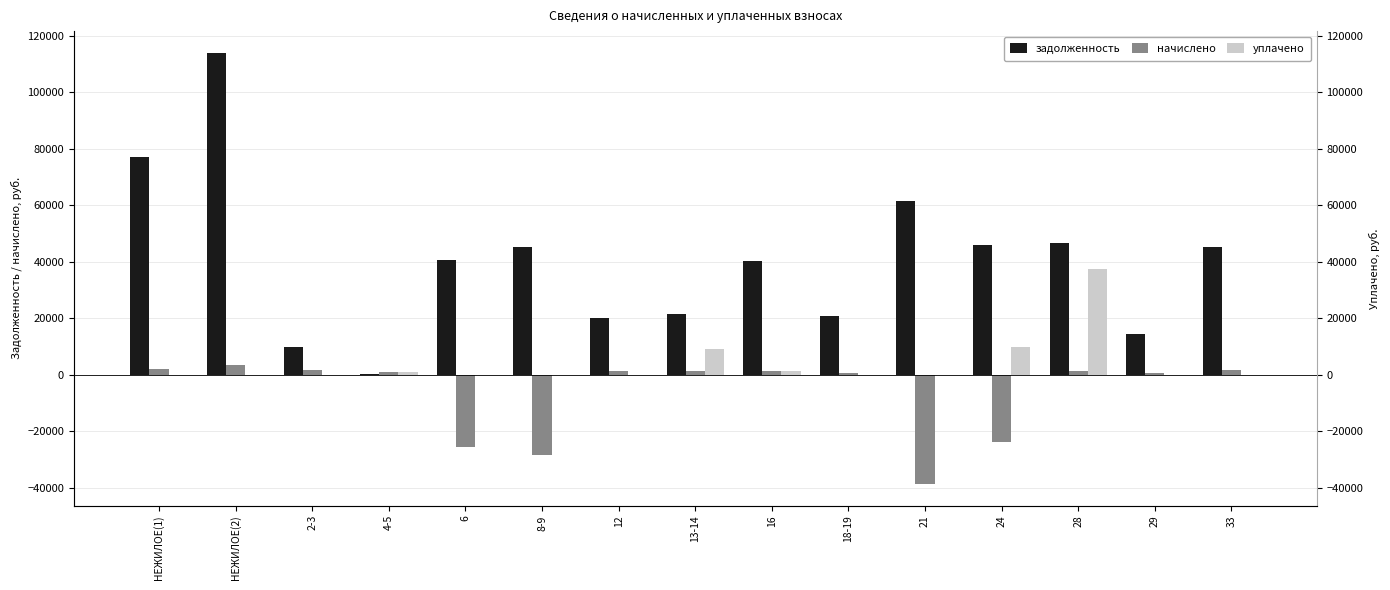

What is the total value across all series at 16?

42665.8